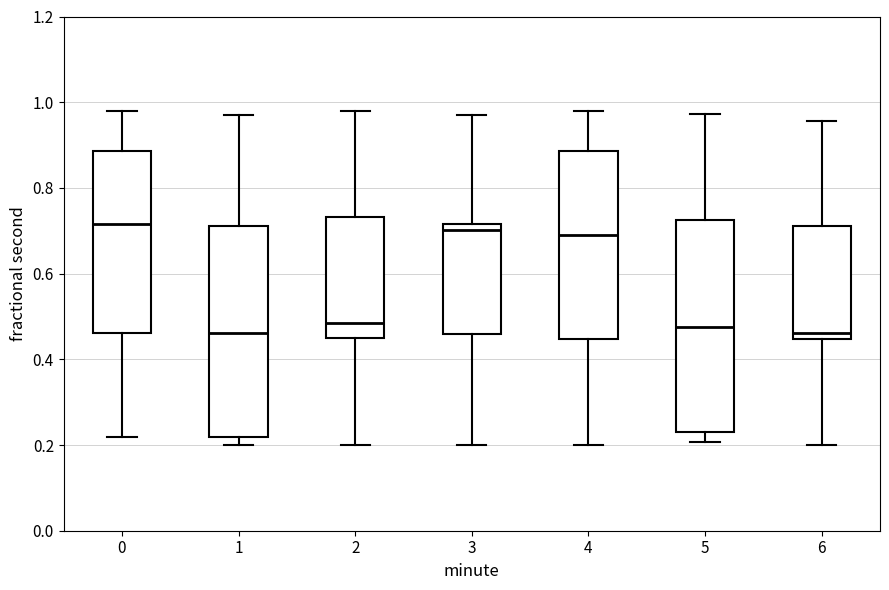

Reading left to right, transcribe this box plot: for each box, give where its median line is, the range the box spans, and where its two whiskers end, as read against the y-axis. The values are not printed on the chart, so give them approximately, as read against the axis.

0: median 0.72, box 0.46 to 0.88, whiskers 0.22 to 0.98
1: median 0.46, box 0.22 to 0.72, whiskers 0.20 to 0.96
2: median 0.48, box 0.44 to 0.74, whiskers 0.20 to 0.98
3: median 0.70, box 0.46 to 0.72, whiskers 0.20 to 0.96
4: median 0.70, box 0.44 to 0.88, whiskers 0.20 to 0.98
5: median 0.48, box 0.24 to 0.72, whiskers 0.20 to 0.98
6: median 0.46, box 0.44 to 0.72, whiskers 0.20 to 0.96